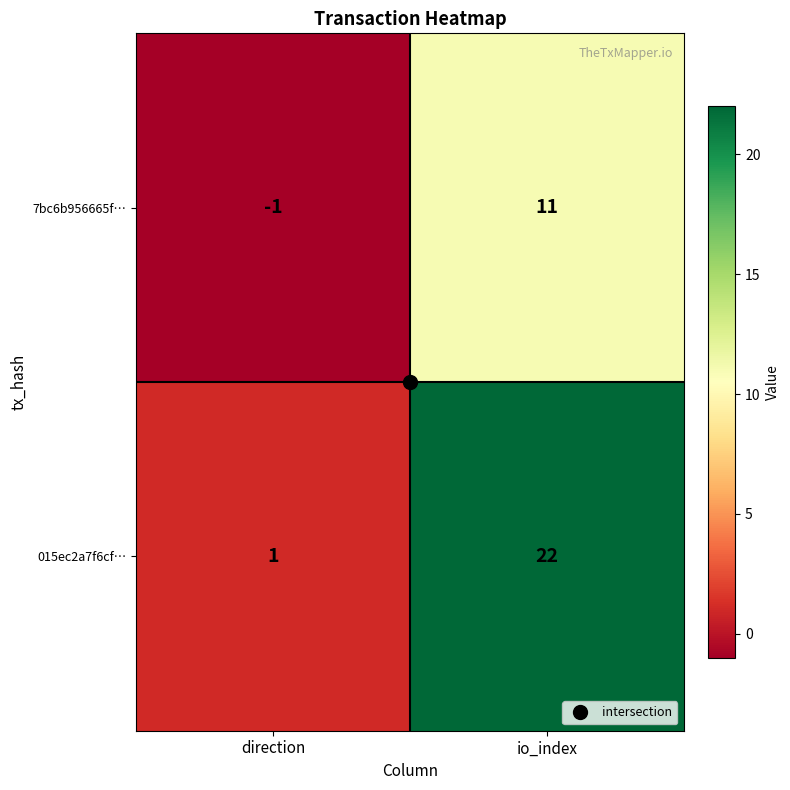

Which series has the largest total across all categories?

015ec2a7f6cf…